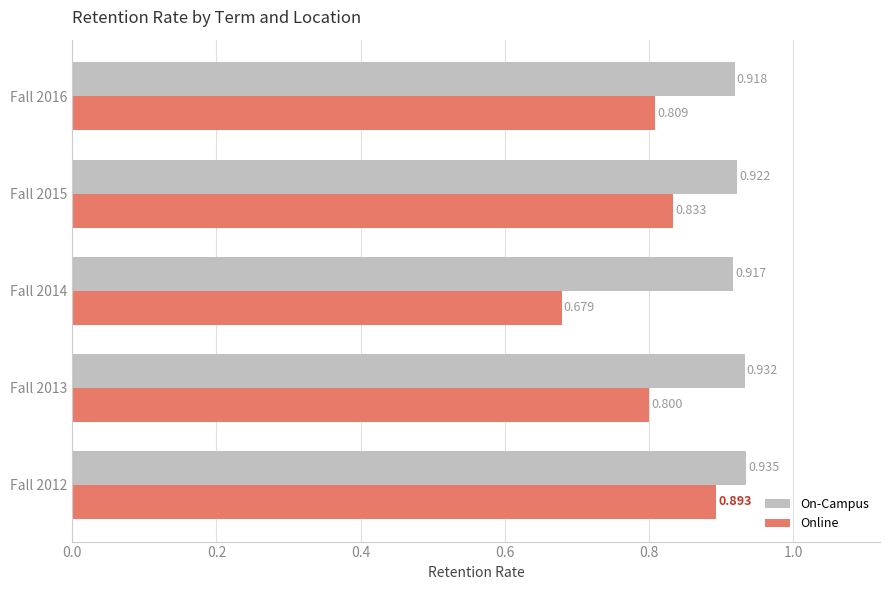

Which series has the largest total across all categories?

On-Campus